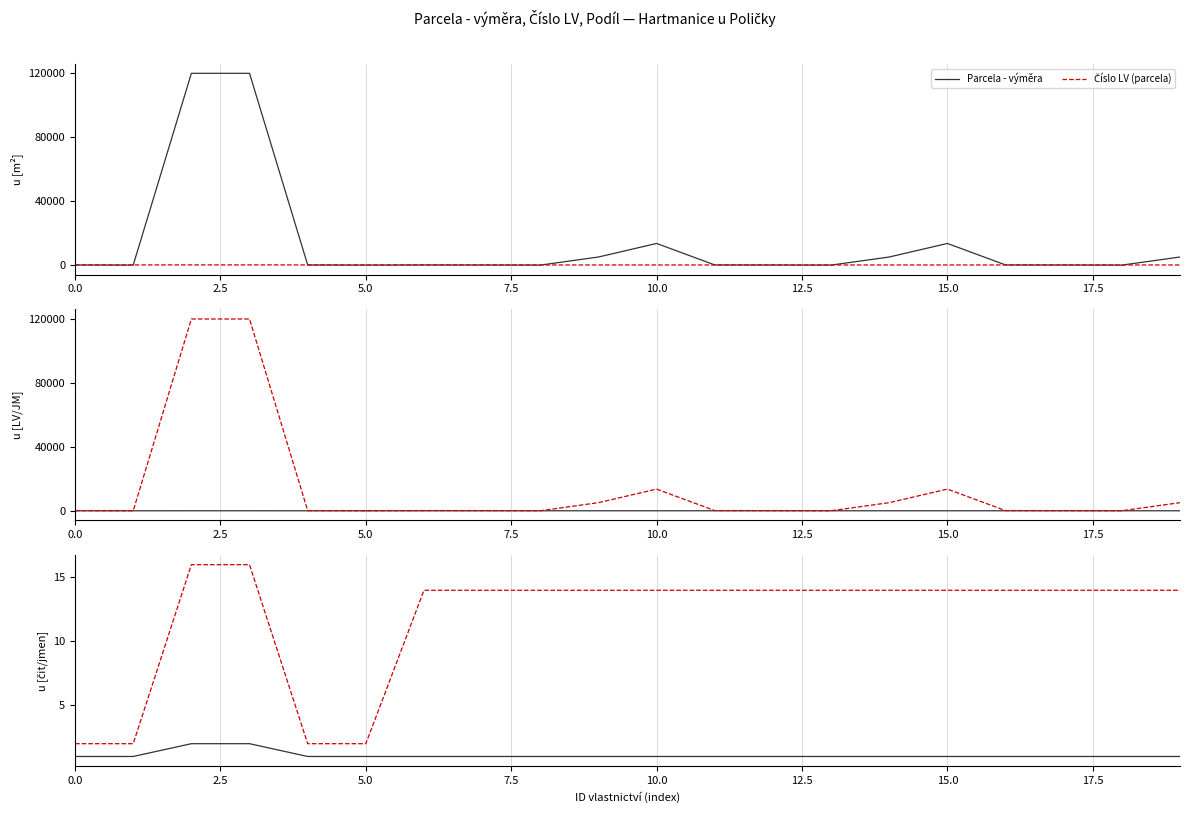

What is the average value of the Podíl jmenovatel series?

12